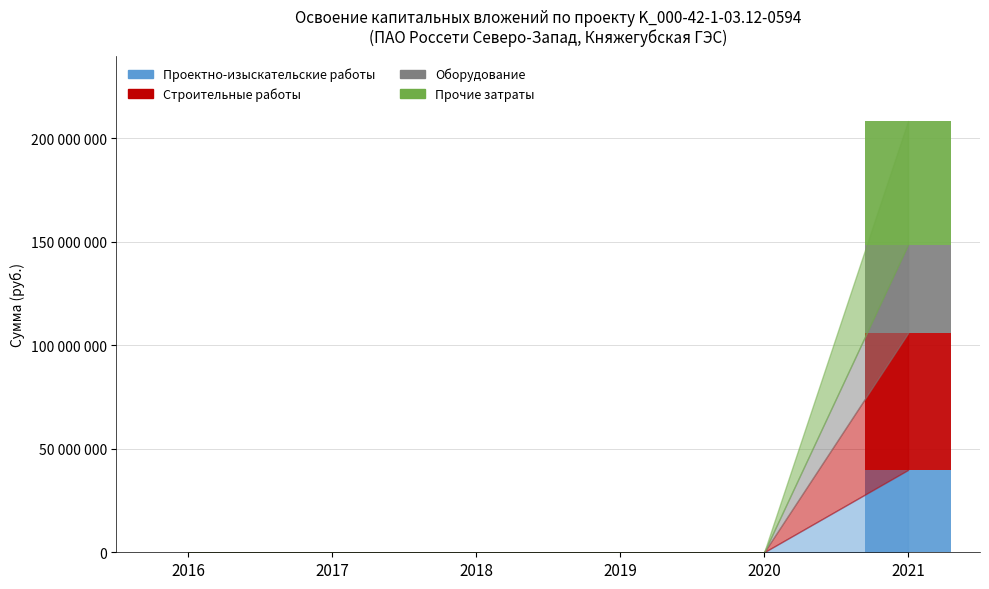

Are the bars grouped side by side (vs. stacked)?

No